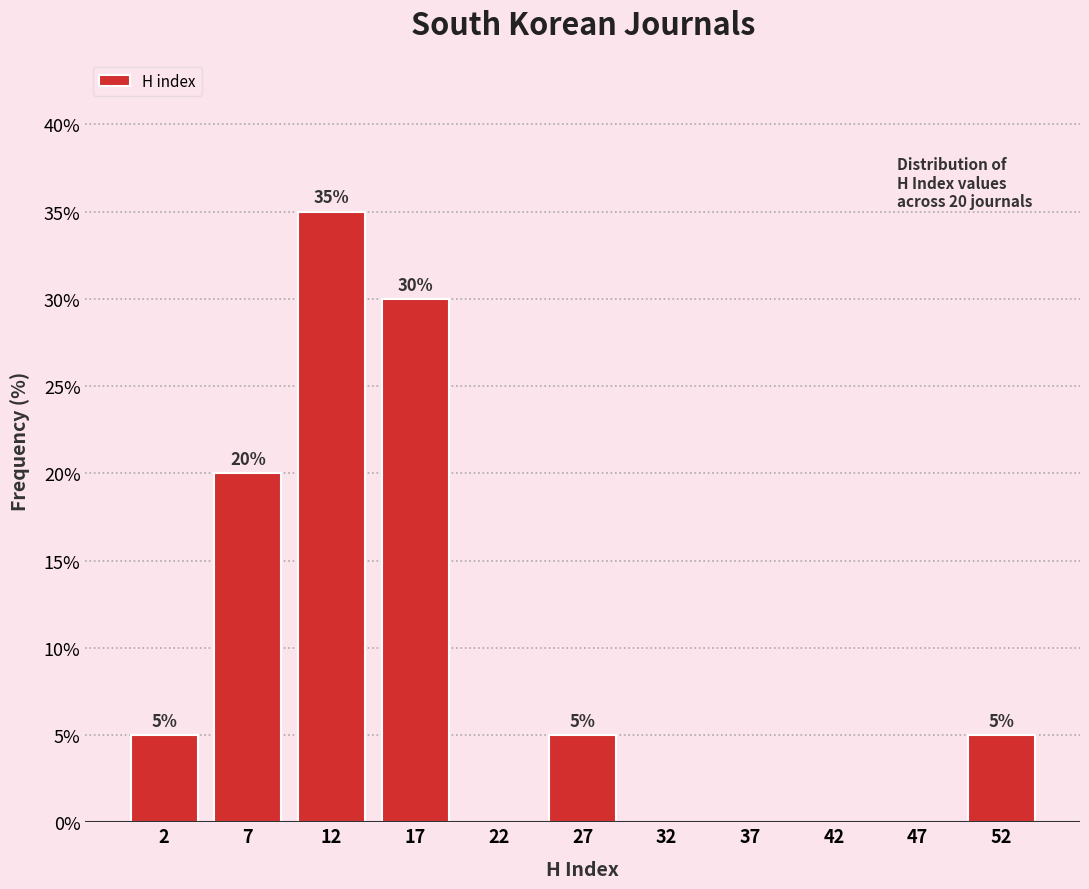

Over which range of the x-axis is the bar tallest?

10 to 15